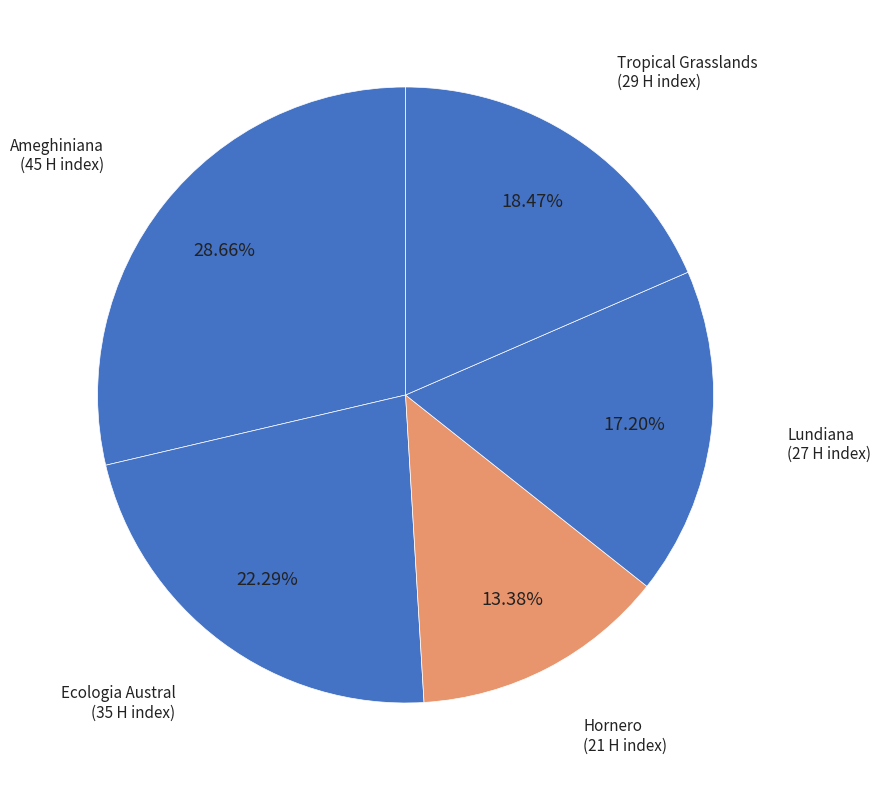

Which category has the smallest portion of the pie?

Hornero